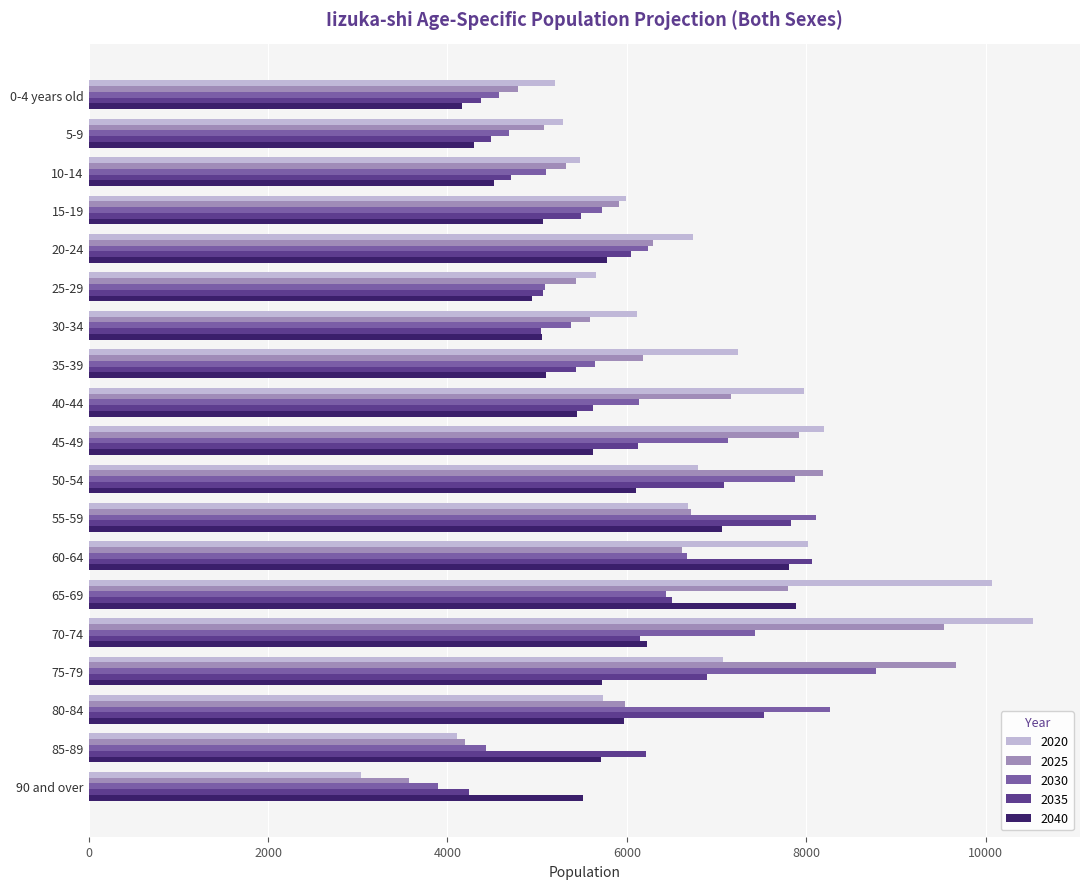

What is the average value of the 2030 series?

6188